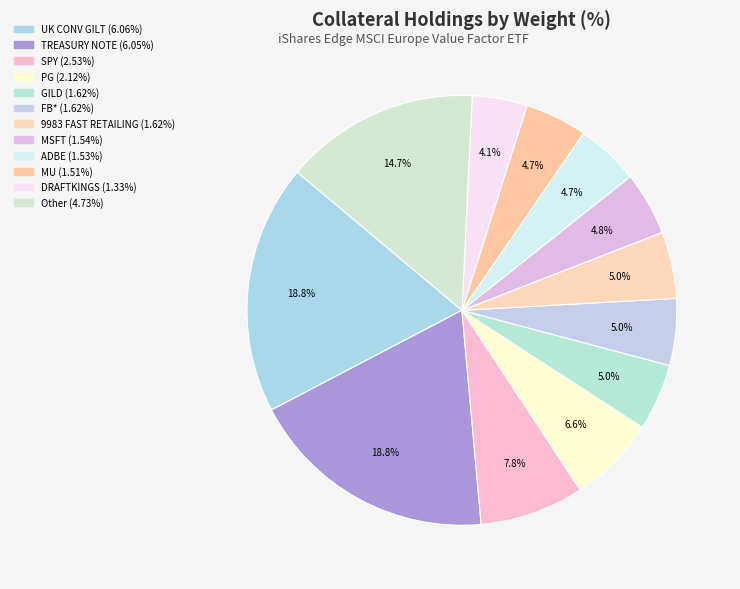

How many segments does this pie chart have?

12